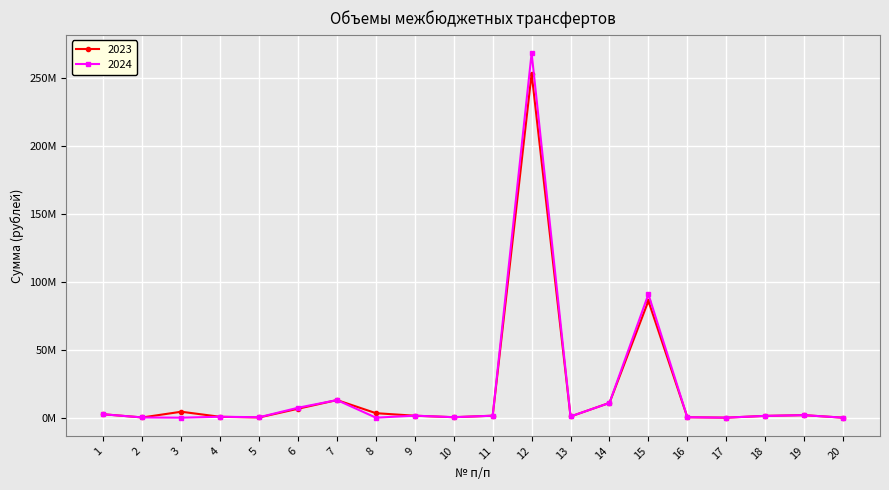

Which category has the highest value in the 2023 series?

12